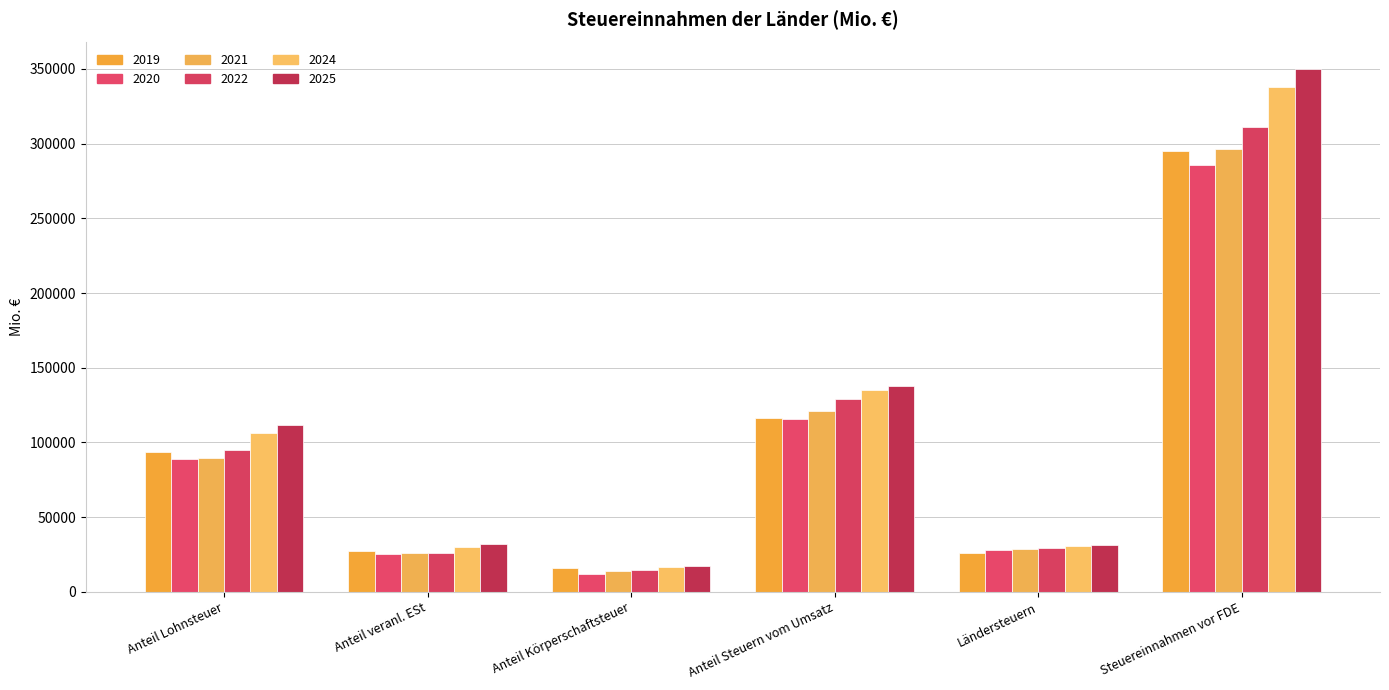

True or false: 2025 has a value of 137854.3 at Anteil Steuern vom Umsatz.

True